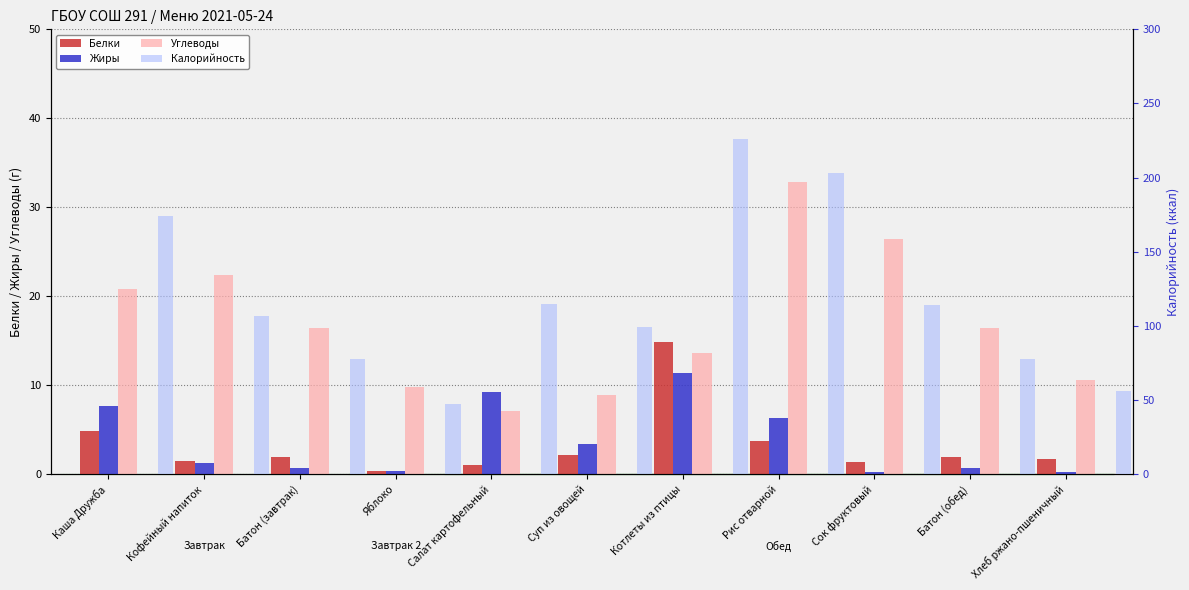

What is the spread (max minus min) of values at Хлеб ржано-пшеничный?

55.8